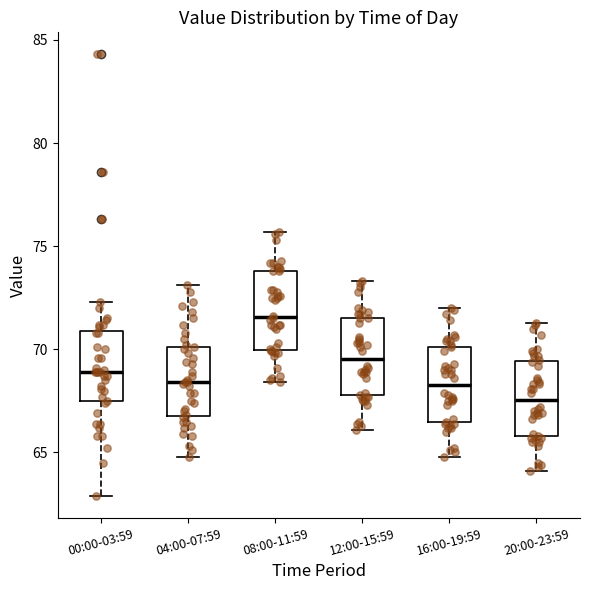

Where is the upper edge of the box for 20:00-23:59 on the y-axis? The values are not printed on the chart, so give them approximately, as read against the axis.

69.5